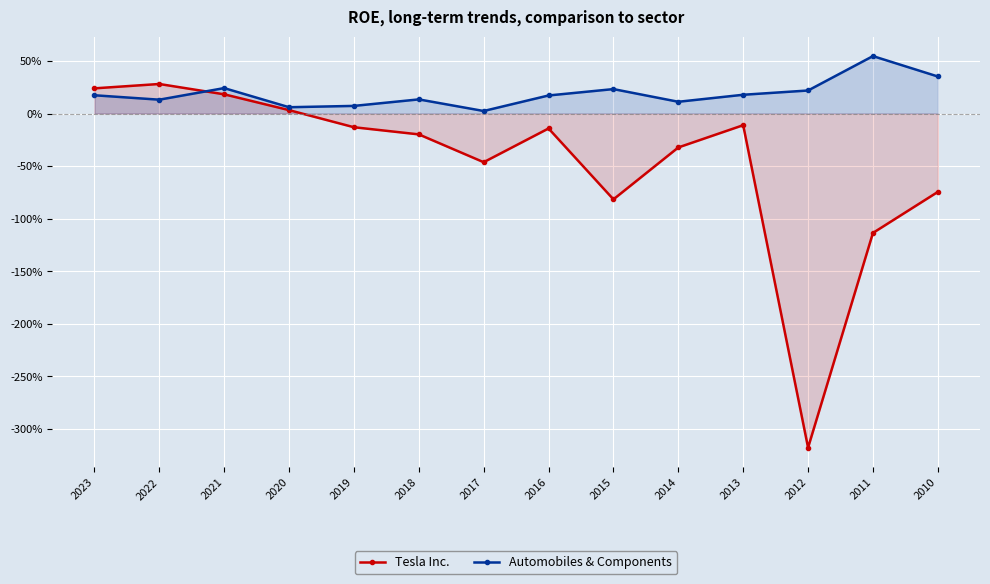

How many times do Tesla Inc. and Automobiles & Components cross each other?

1